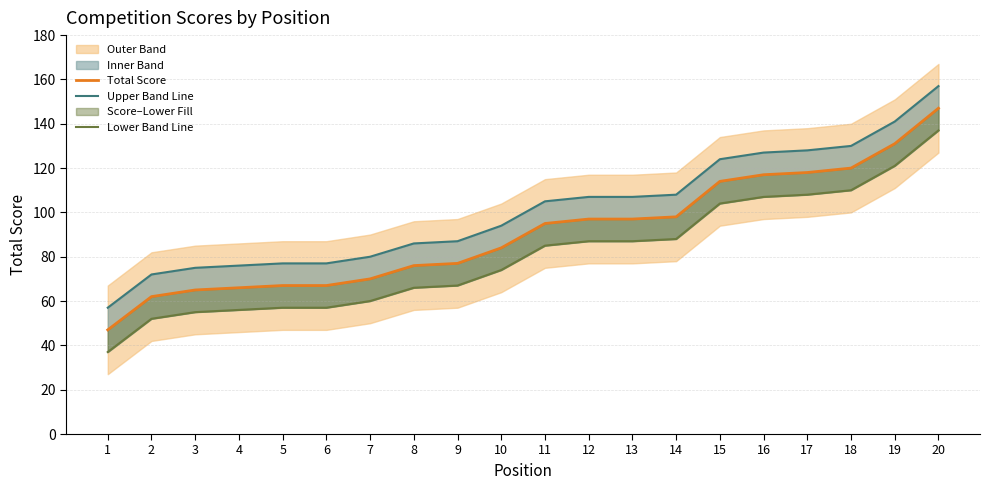

Rank the categories by Upper Band Line value from lowest to highest.

1, 2, 3, 4, 5, 6, 7, 8, 9, 10, 11, 12, 13, 14, 15, 16, 17, 18, 19, 20